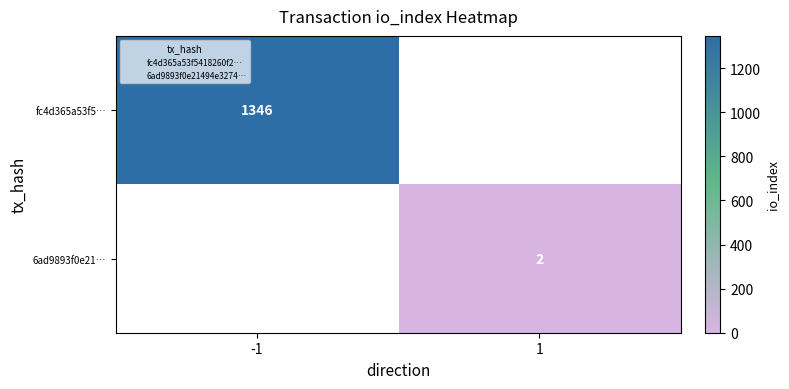

The value of fc4d365a53f5… at -1 is 857. True or false?

False